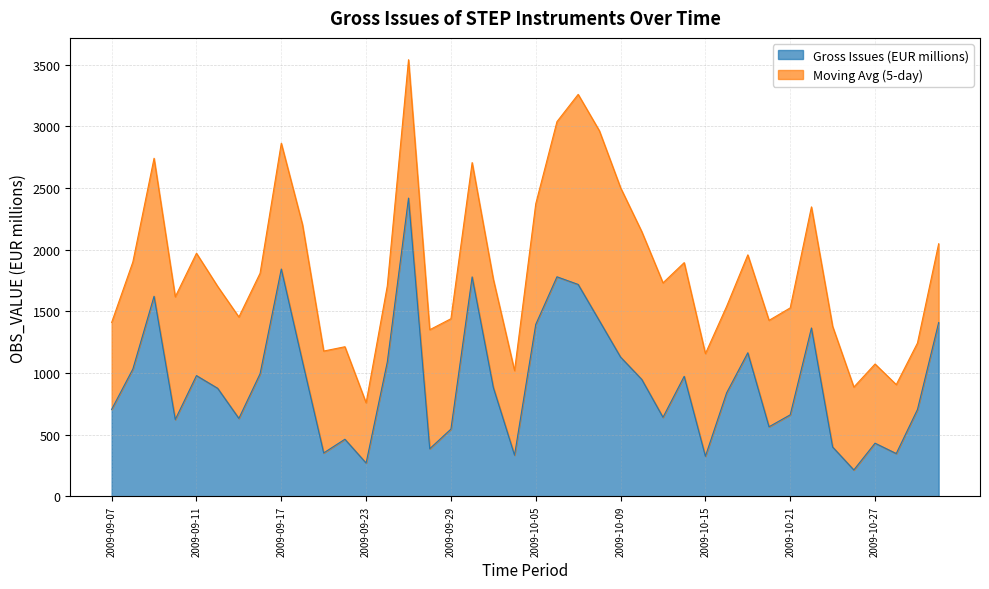

Rank the categories by value from highest to lowest.

2009-09-25, 2009-09-17, 2009-10-06, 2009-09-30, 2009-10-07, 2009-09-09, 2009-10-08, 2009-10-30, 2009-10-05, 2009-10-22, 2009-10-19, 2009-10-09, 2009-09-18, 2009-09-24, 2009-09-08, 2009-09-16, 2009-09-11, 2009-10-14, 2009-10-12, 2009-10-01, 2009-09-14, 2009-10-16, 2009-09-07, 2009-10-29, 2009-10-21, 2009-10-13, 2009-09-15, 2009-09-10, 2009-10-20, 2009-09-29, 2009-09-22, 2009-10-27, 2009-10-23, 2009-09-28, 2009-09-21, 2009-10-28, 2009-10-02, 2009-10-15, 2009-09-23, 2009-10-26